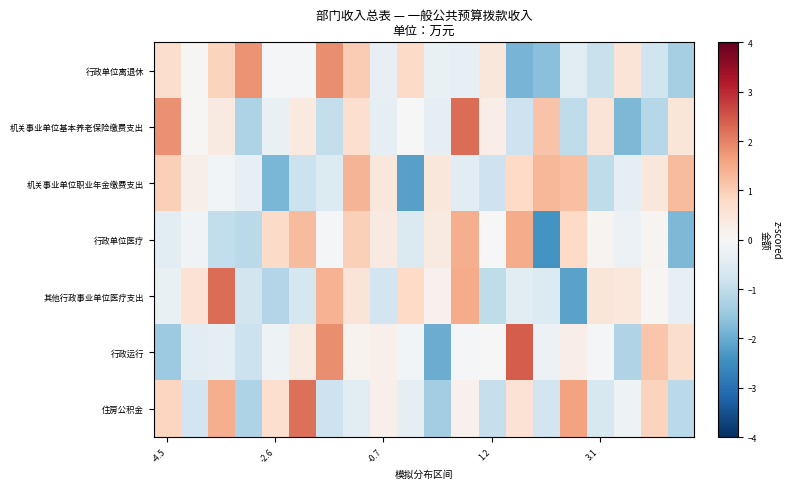

At which category does the chart reach its peak across all series?

13